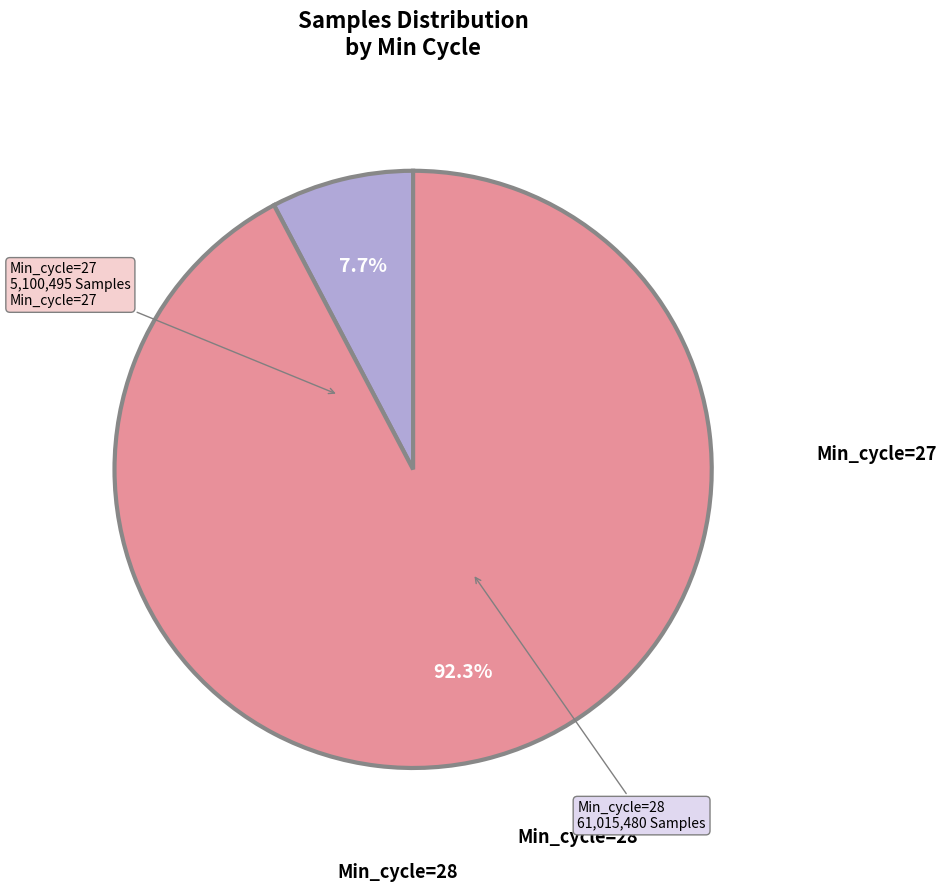

Is there any slice that represents more than half of the pie?

Yes